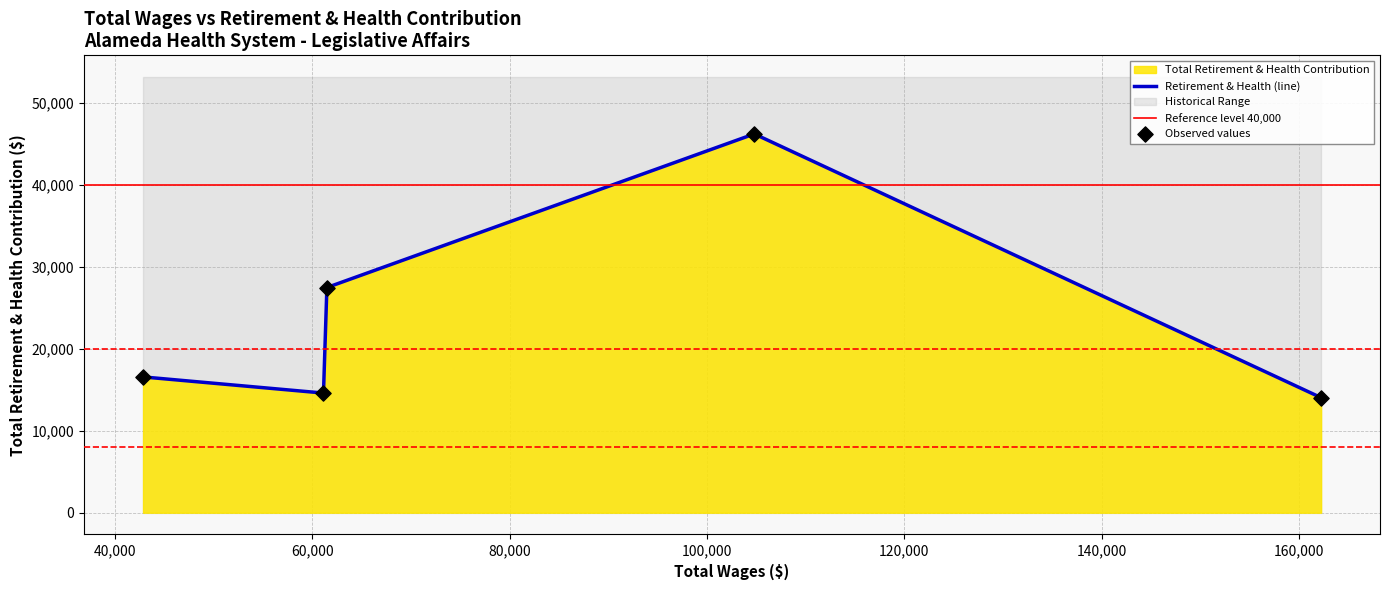

Approximately how many times larger is the value at Govt & Community Relation Cord compared to Mgr, Marketing & Community Rel?

0.3